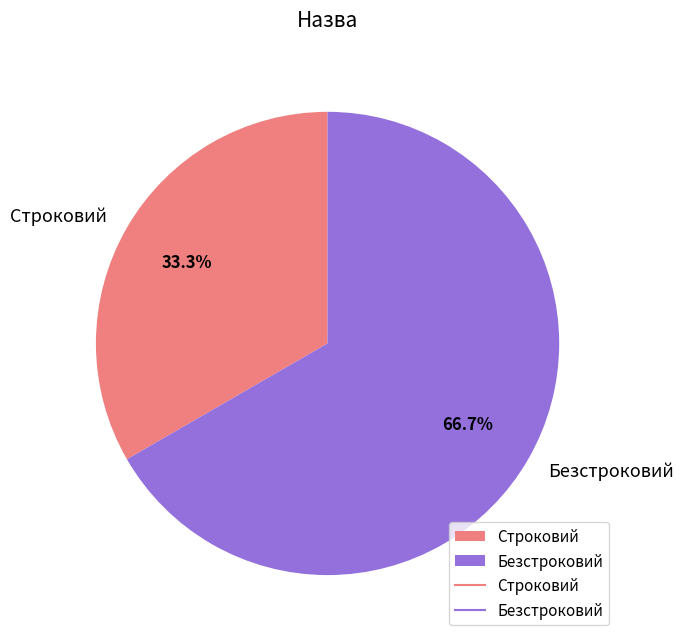

What is the smallest slice in the pie chart?

Строковий